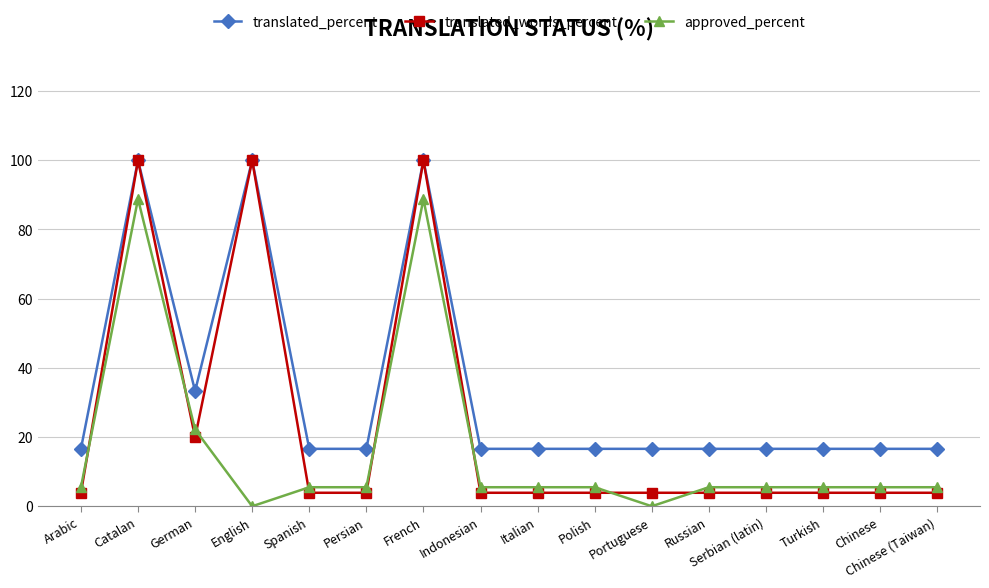

How many data points does each series have?

16